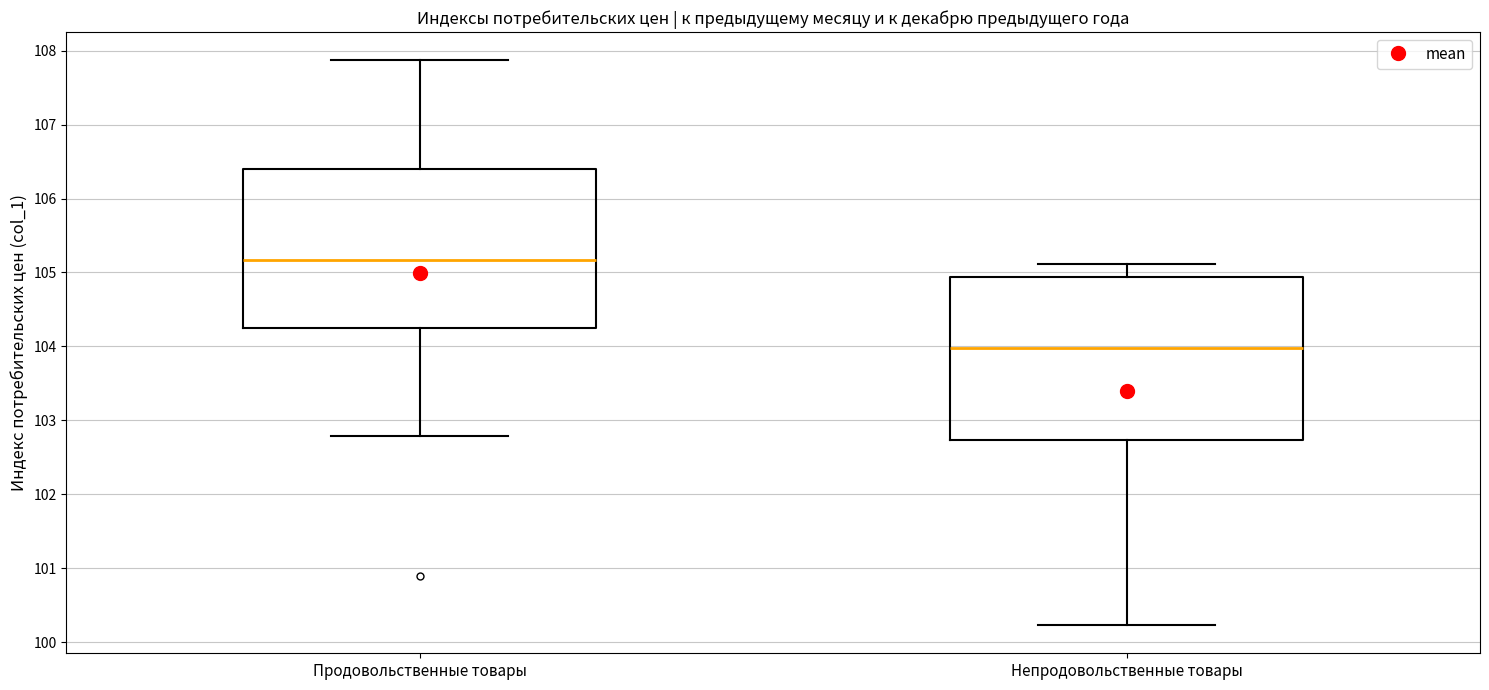

Reading left to right, transcribe this box plot: for each box, give where its median line is, the range the box spans, and where its two whiskers end, as read against the y-axis. The values are not printed on the chart, so give them approximately, as read against the axis.

Продовольственные товары: median 105.2, box 104.2 to 106.4, whiskers 102.8 to 107.9
Непродовольственные товары: median 104.0, box 102.7 to 104.9, whiskers 100.2 to 105.1